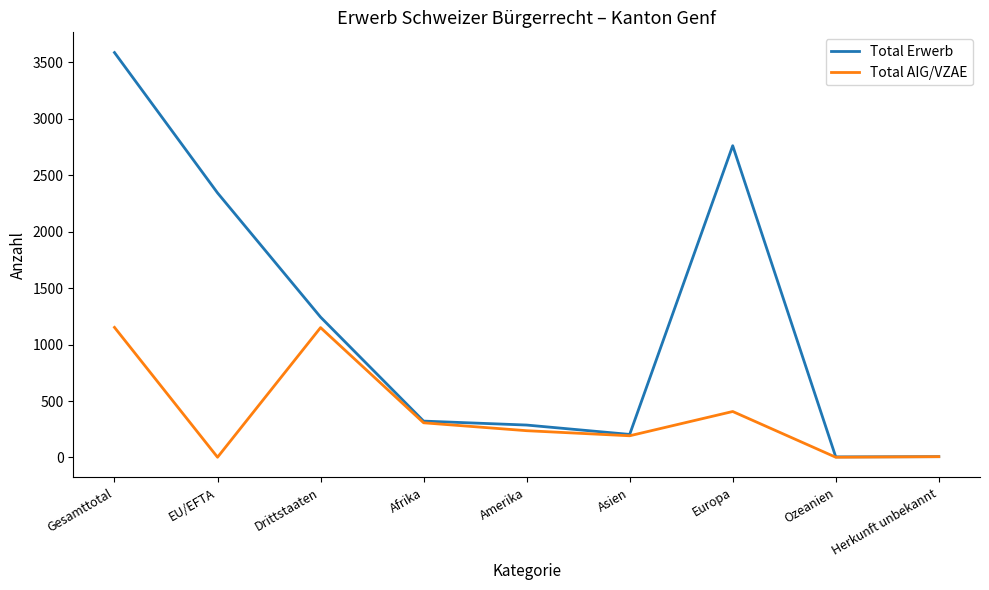

Which series changed the most between Asien and Europa?

Total Erwerb